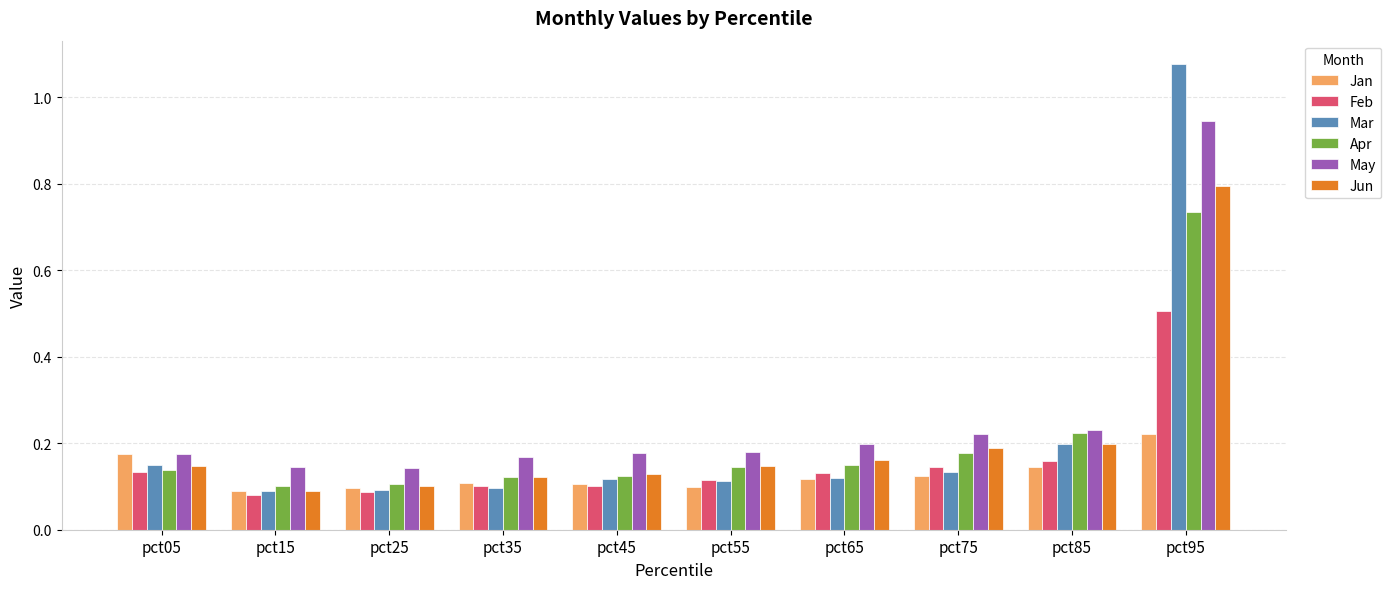

Which series changed the most between pct05 and pct25?

Jan